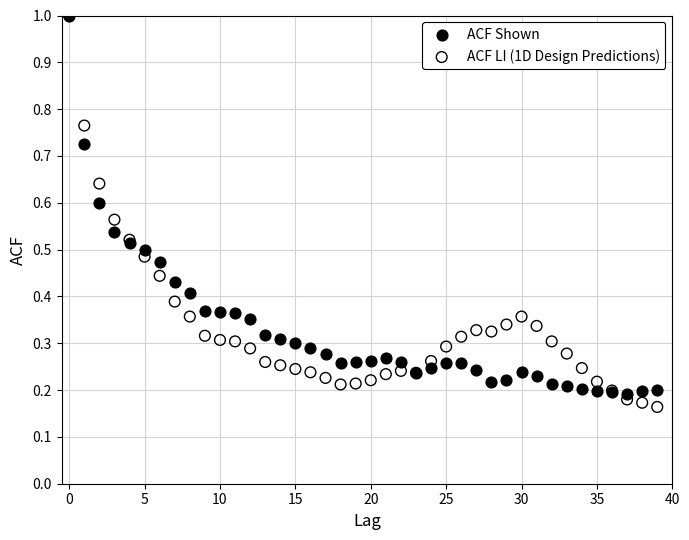

What are all the series names shown in the legend?

ACF Shown, ACF LI (1D Design Predictions)